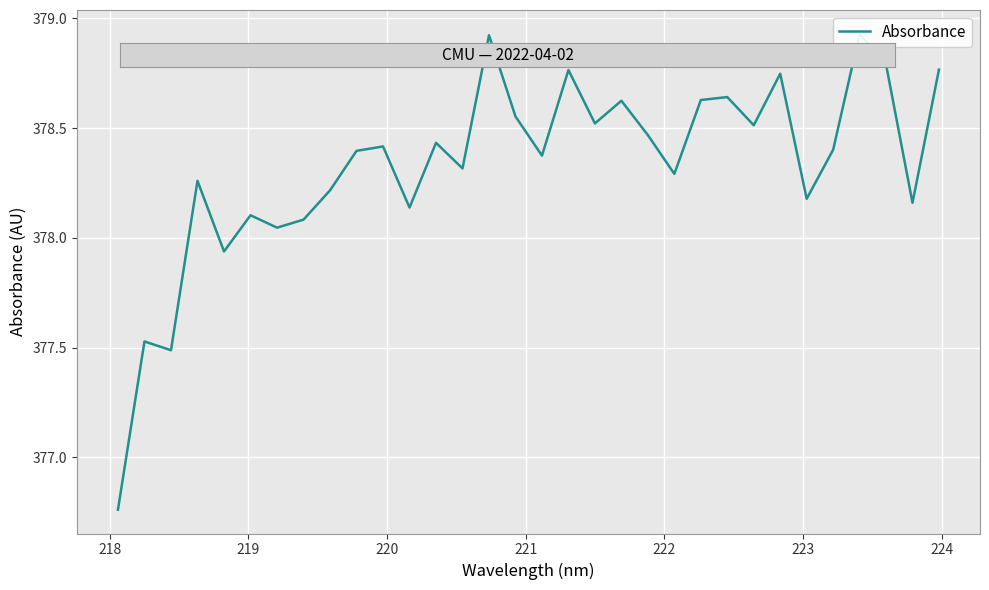

Reading left to right, list all the values displayed in this chart.

376.8	377.5	377.5	378.3	377.9	378.1	378.0	378.1	378.2	378.4	378.4	378.1	378.4	378.3	378.9	378.6	378.4	378.8	378.5	378.6	378.5	378.3	378.6	378.6	378.5	378.7	378.2	378.4	378.9	378.8	378.2	378.8